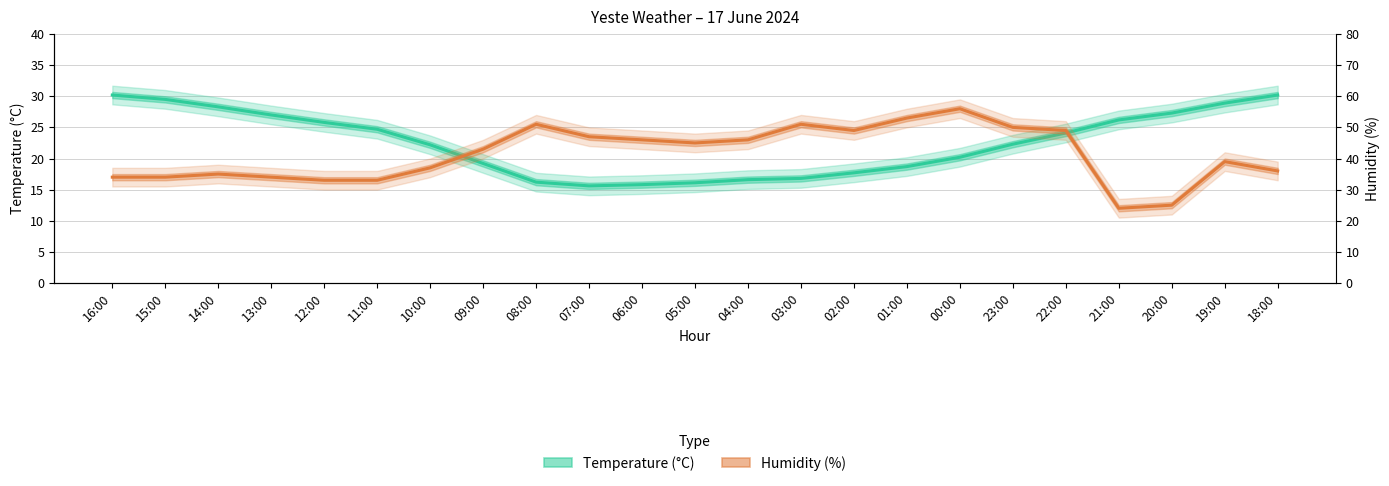

Does the chart have visible grid lines?

Yes